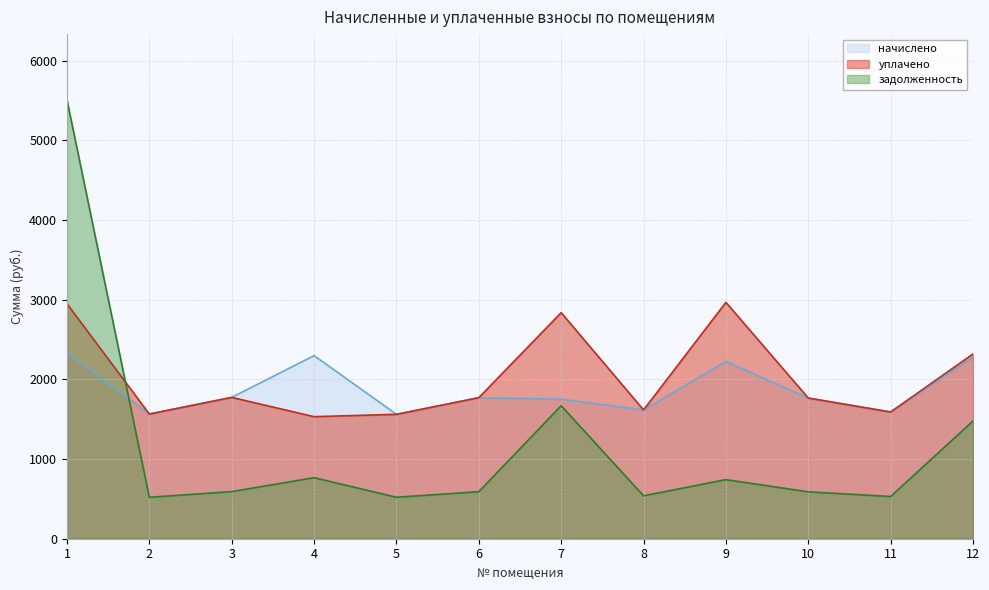

True or false: задолженность has a value of 520.2 at 2.

True